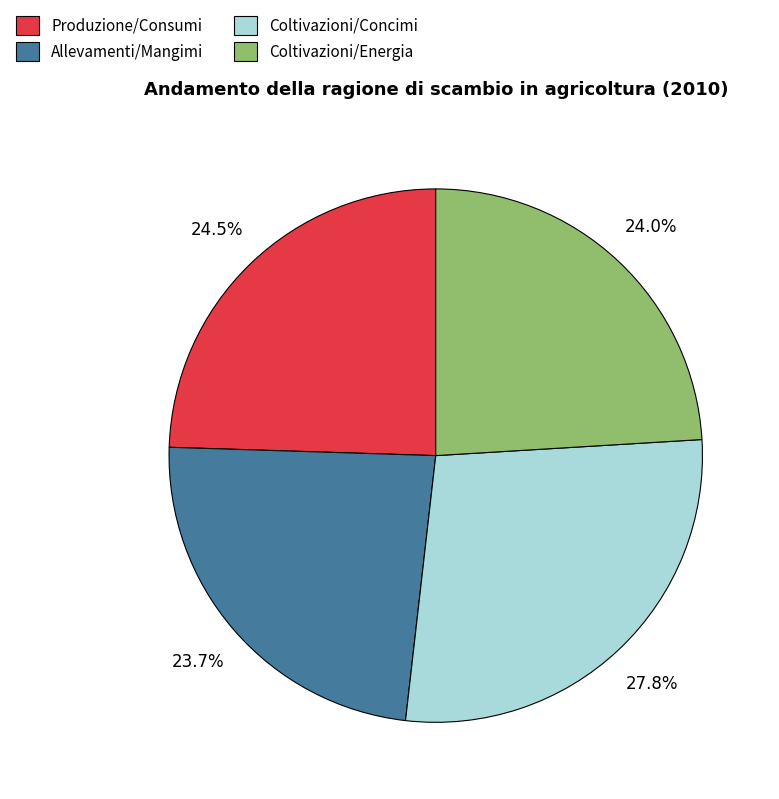

What percentage is NOT represented by Coltivazioni/Concimi?

72.2%